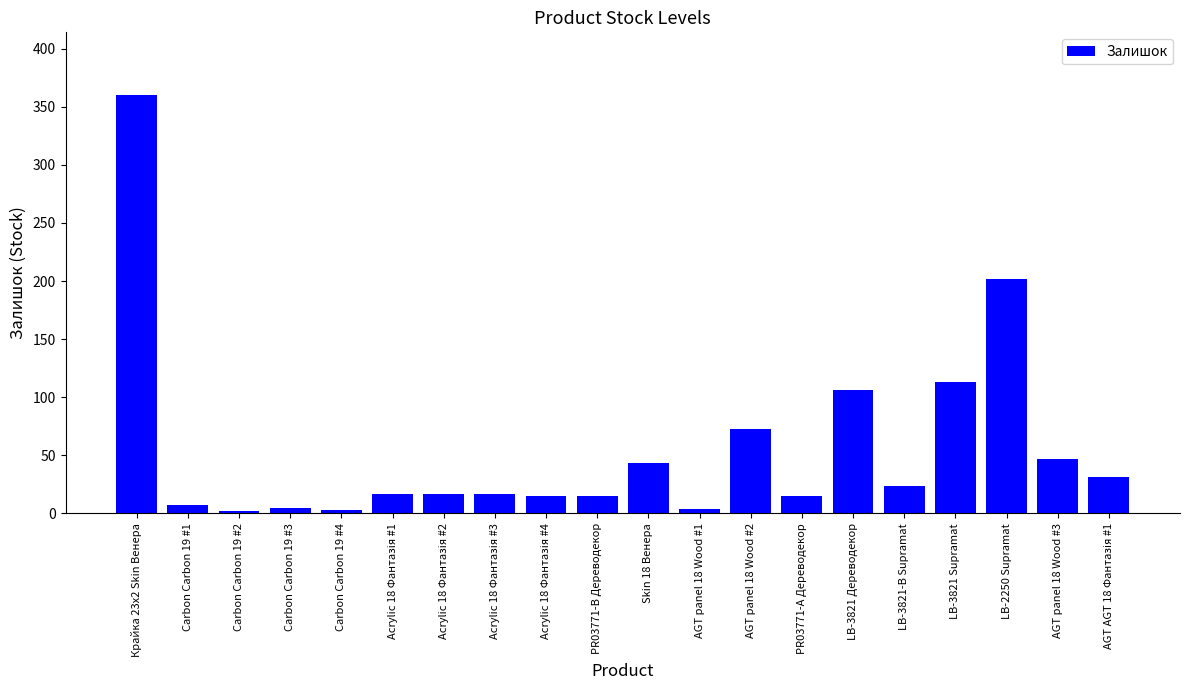

What is the label of the 15th bar from the left?

LB-3821 Дереводекор